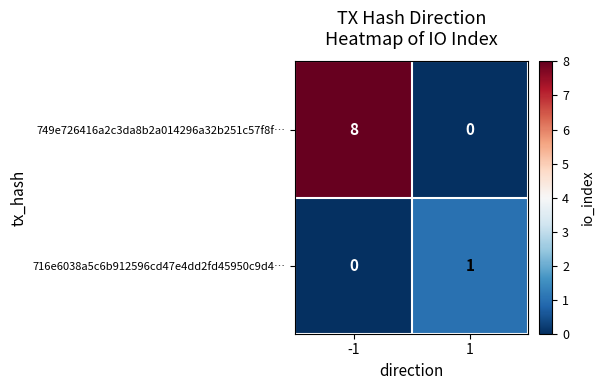

The 749e726416a2c3da8b2a014296a32b251c57f8f… series shows 8 at -1. True or false?

True